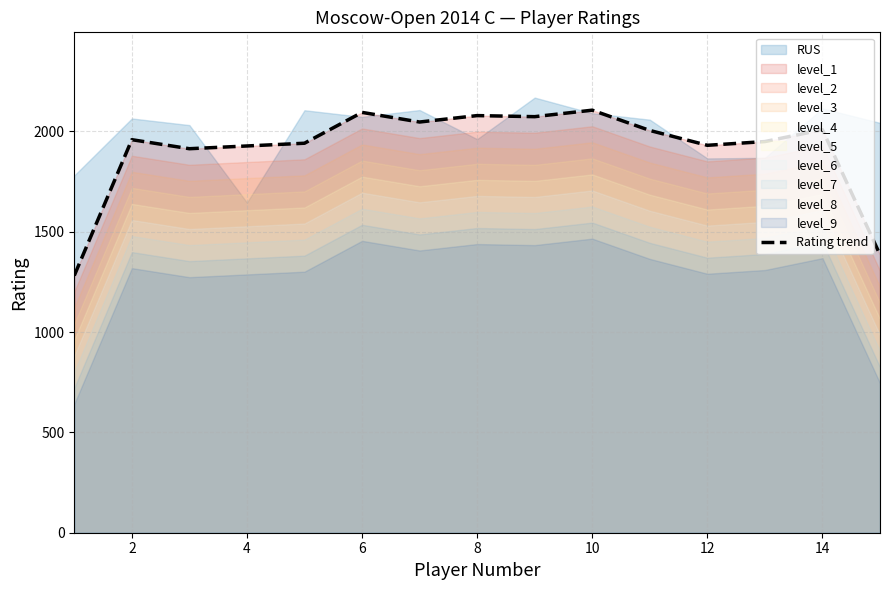

How many lines are shown in the chart?

1